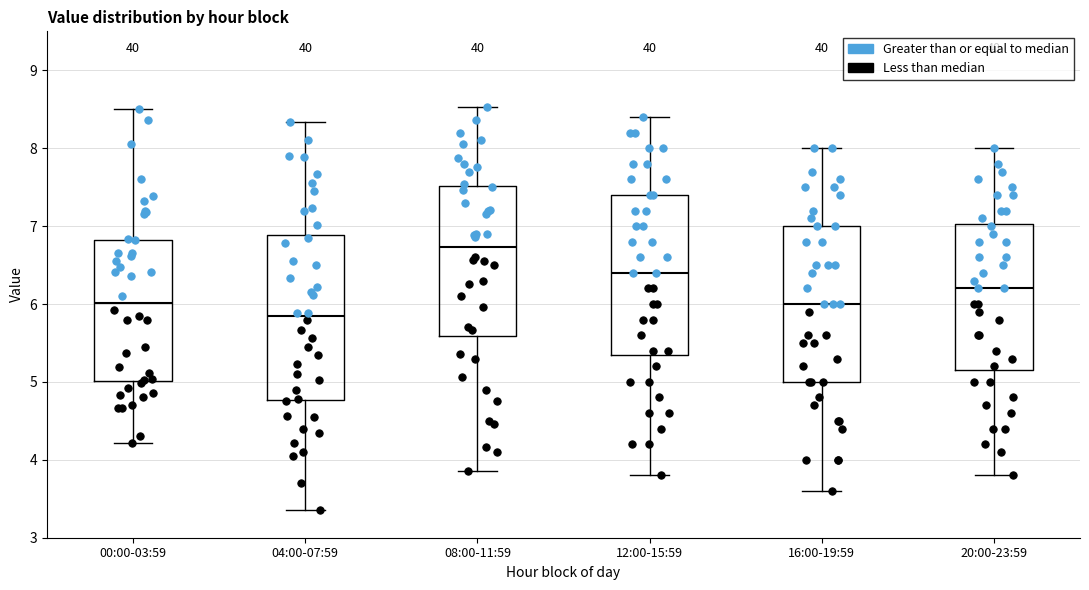

Reading left to right, transcribe this box plot: for each box, give where its median line is, the range the box spans, and where its two whiskers end, as read against the y-axis. The values are not printed on the chart, so give them approximately, as read against the axis.

00:00-03:59: median 6.0, box 5.0 to 6.8, whiskers 4.2 to 8.5
04:00-07:59: median 5.8, box 4.8 to 6.9, whiskers 3.4 to 8.3
08:00-11:59: median 6.7, box 5.6 to 7.5, whiskers 3.9 to 8.5
12:00-15:59: median 6.4, box 5.4 to 7.4, whiskers 3.8 to 8.4
16:00-19:59: median 6.0, box 5.0 to 7.0, whiskers 3.6 to 8.0
20:00-23:59: median 6.2, box 5.2 to 7.0, whiskers 3.8 to 8.0